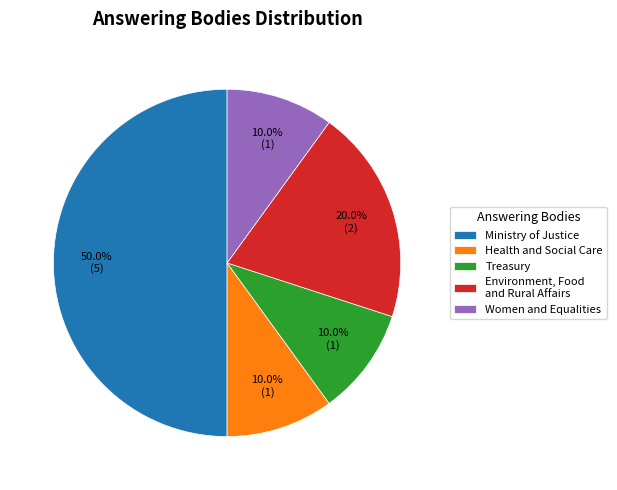

Count the number of slices in the pie.

5